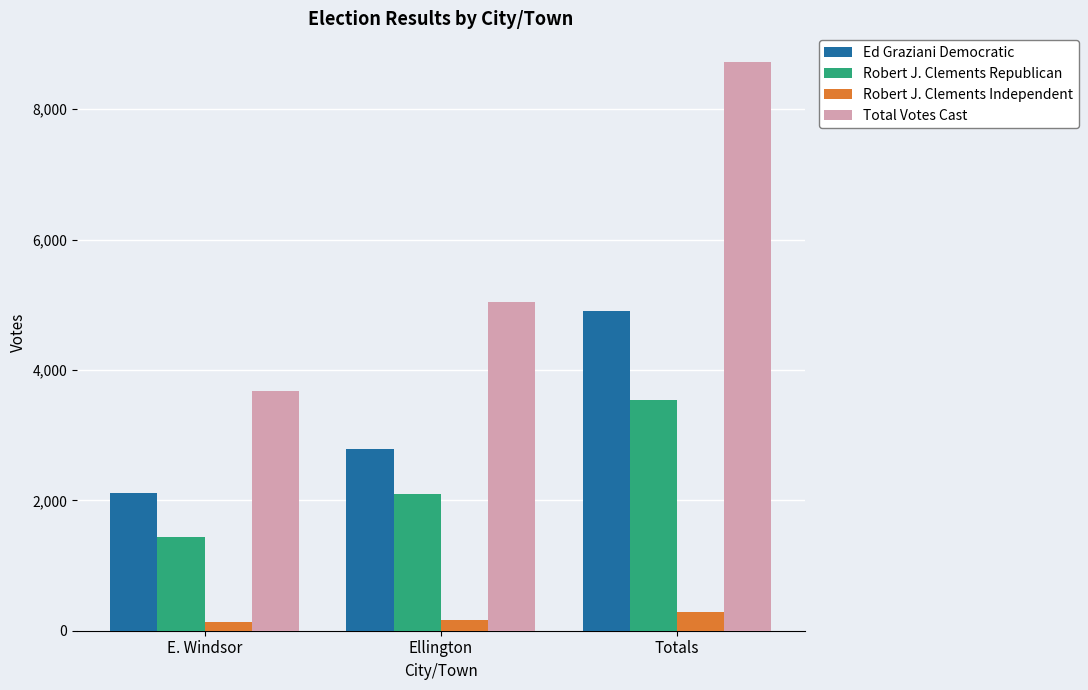

What is the value of the Robert J. Clements Republican bar at the 2nd from the left?

2095